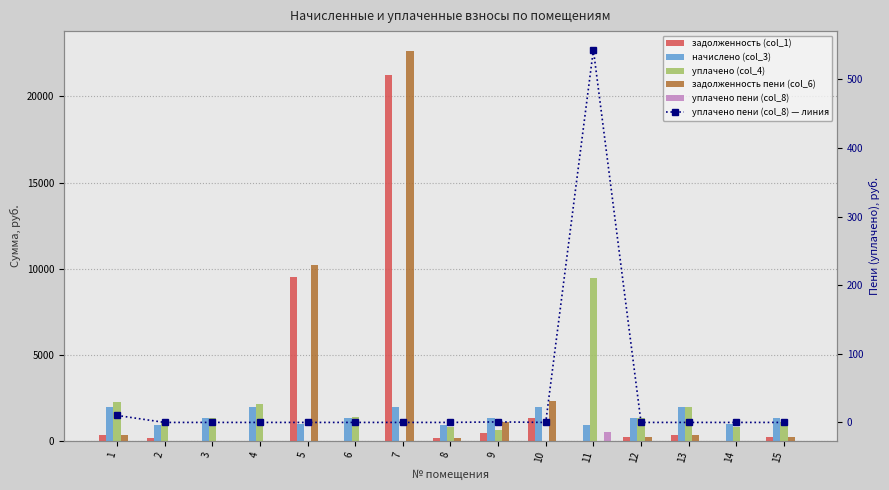

Reading left to right, extract all data points from this chart.

задолженность (col_1): 329.4	157.7	0.0	0.0	9533.5	0.0	21258.7	159.5	447.0	1342.2	0.0	221.2	327.0	0.0	221.0
начислено (col_3): 1952.5	957.2	1335.6	1952.5	966.7	1338.8	1955.7	957.2	1335.6	1958.9	960.4	1326.1	1962.1	963.5	1326.1
уплачено (col_4): 2277.9	1116.7	1347.0	2155.1	0.0	1374.0	0.0	797.6	667.8	0.0	9456.9	1326.1	1962.1	803.0	1105.0
задолженность пени (col_6): 325.4	0.0	0.0	0.0	10225.1	0.0	22657.8	159.5	1122.2	2340.6	0.0	221.2	327.0	0.0	221.0
уплачено пени (col_8): 10.2	0.0	0.0	0.0	0.0	0.0	0.0	0.0	0.8	0.0	543.1	0.0	0.0	0.0	0.0
уплачено пени (col_8) — линия: 10.2	0.0	0.0	0.0	0.0	0.0	0.0	0.0	0.8	0.0	543.1	0.0	0.0	0.0	0.0